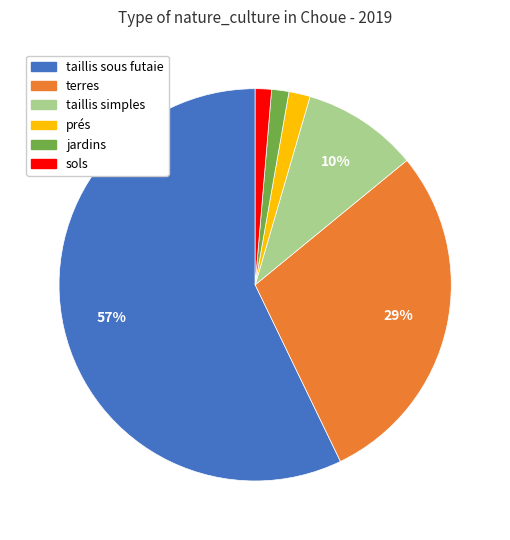

How many slices are in this pie chart?

6